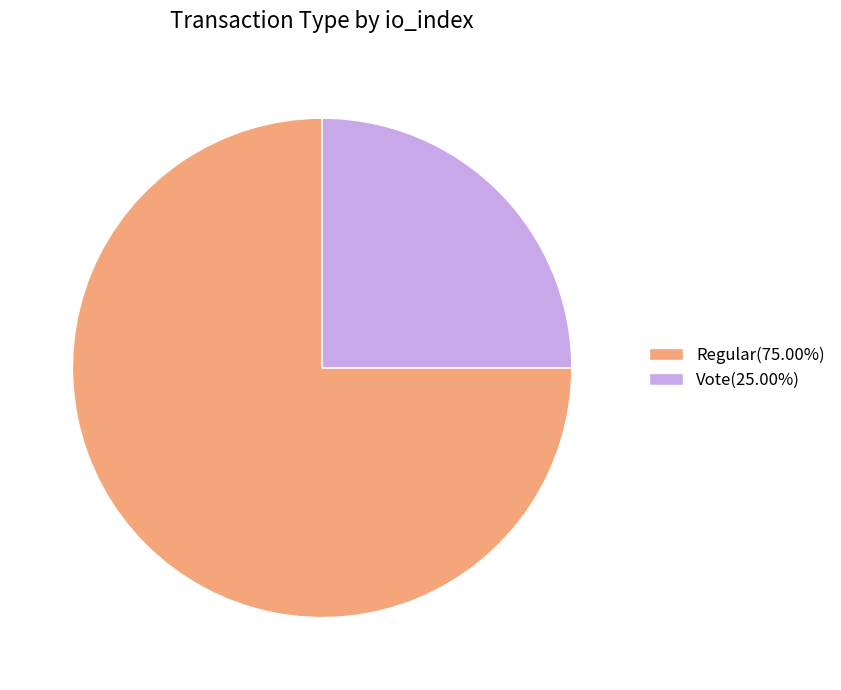

Is there any slice that represents more than half of the pie?

Yes